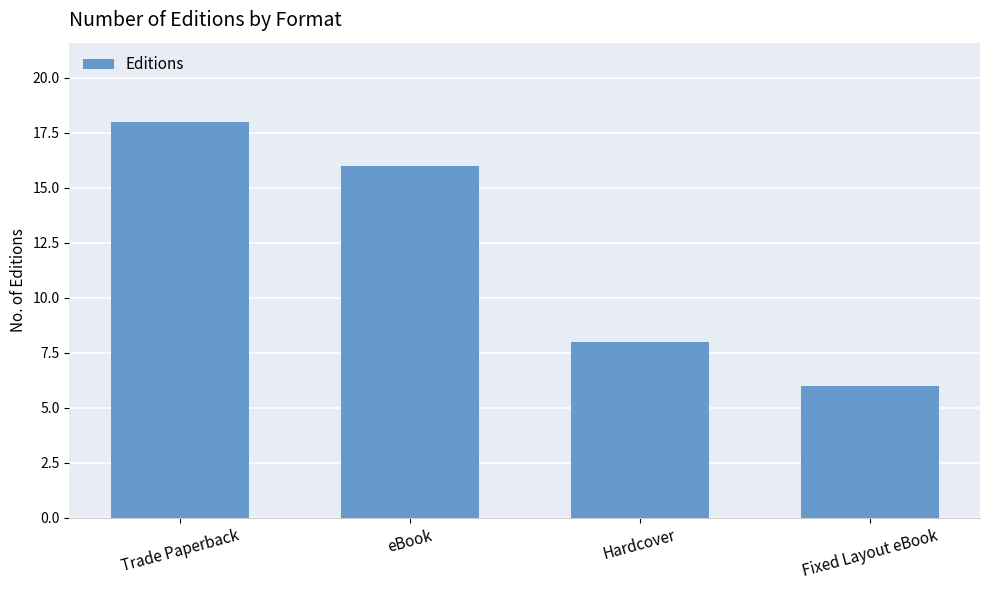

How many values are between 8 and 18?

3